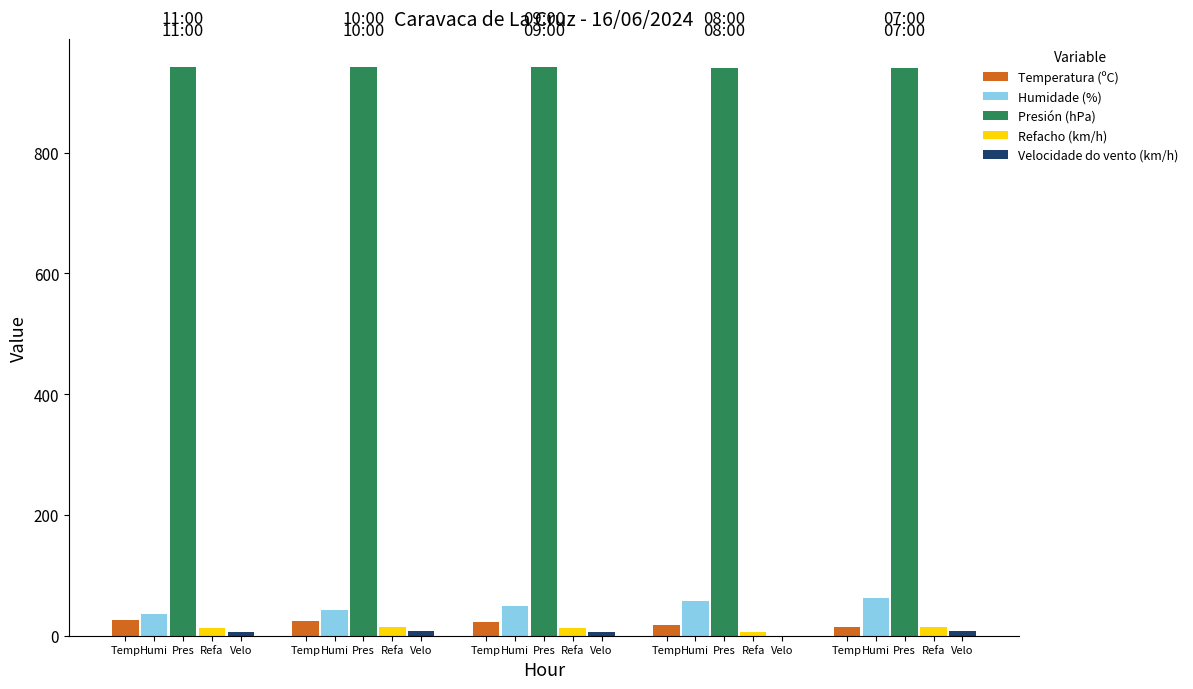

What is the highest value of the Humidade (%) series?

62.0